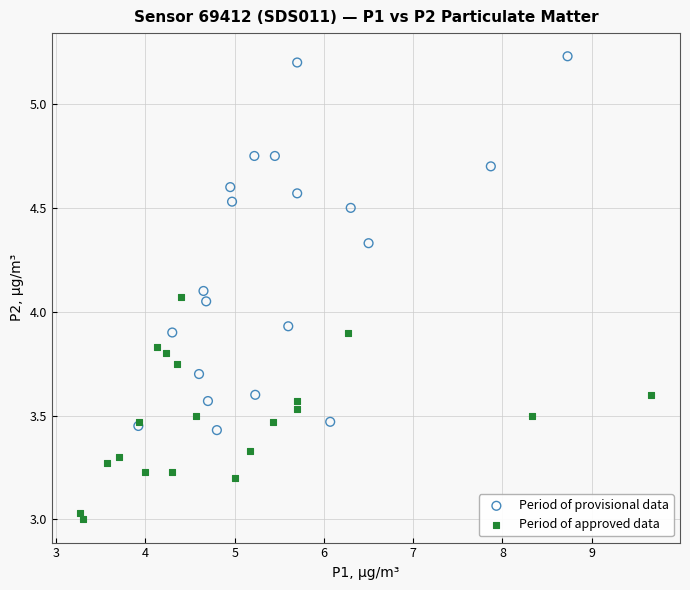

Which series contains the highest Y value?

Period of provisional data